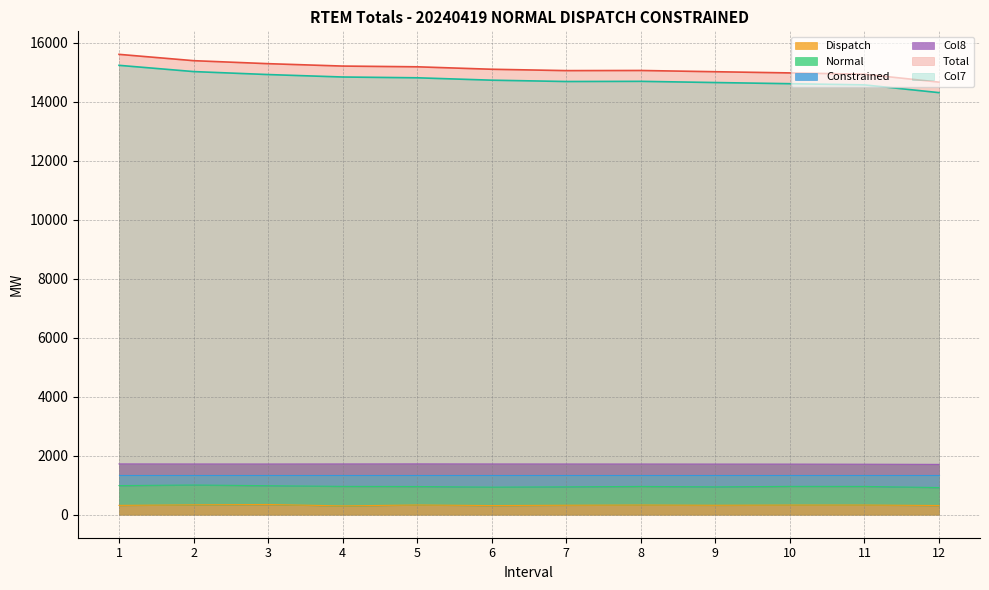

Is the value of Constrained at 6 greater than the value of Col8 at 6?

No